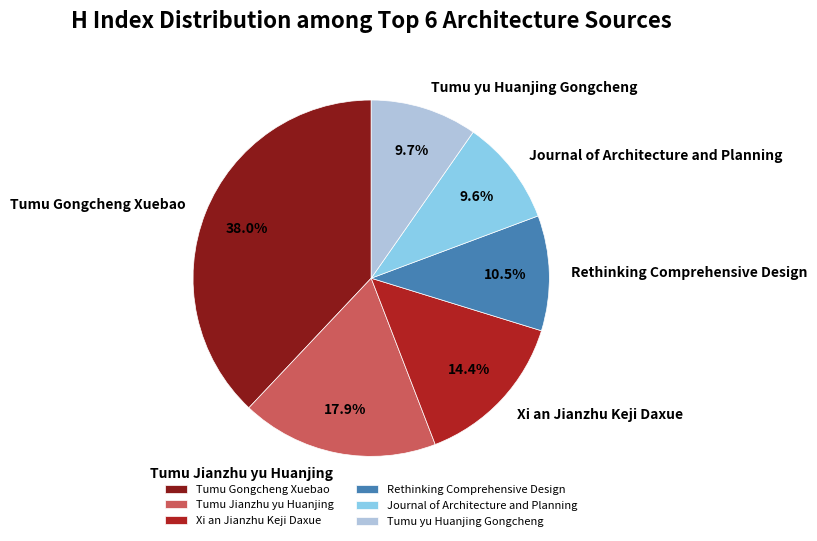

Approximately how many times larger is the value at Tumu yu Huanjing Gongcheng compared to Rethinking Comprehensive Design?

0.9